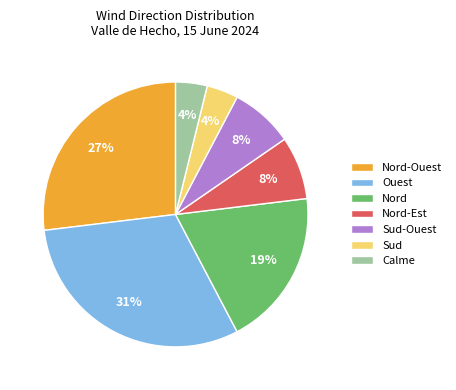

Which has a higher value, Nord or Sud?

Nord